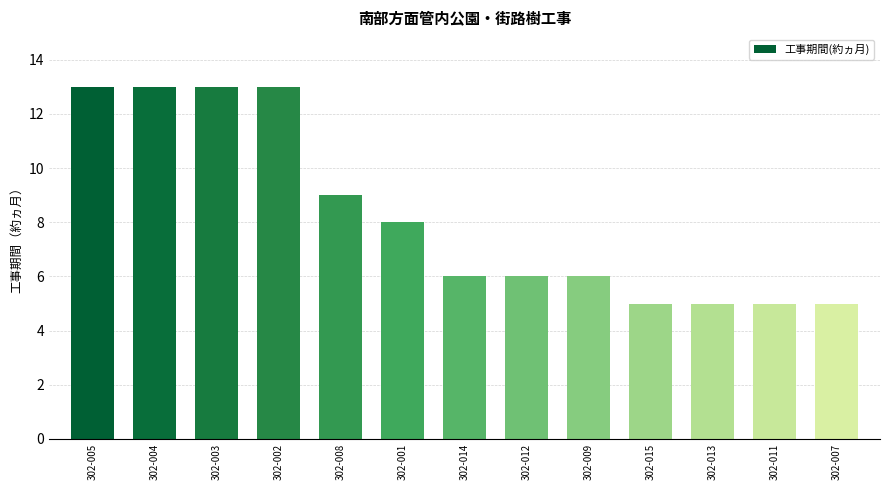

Where is the data nearest to the value 9?

302-008